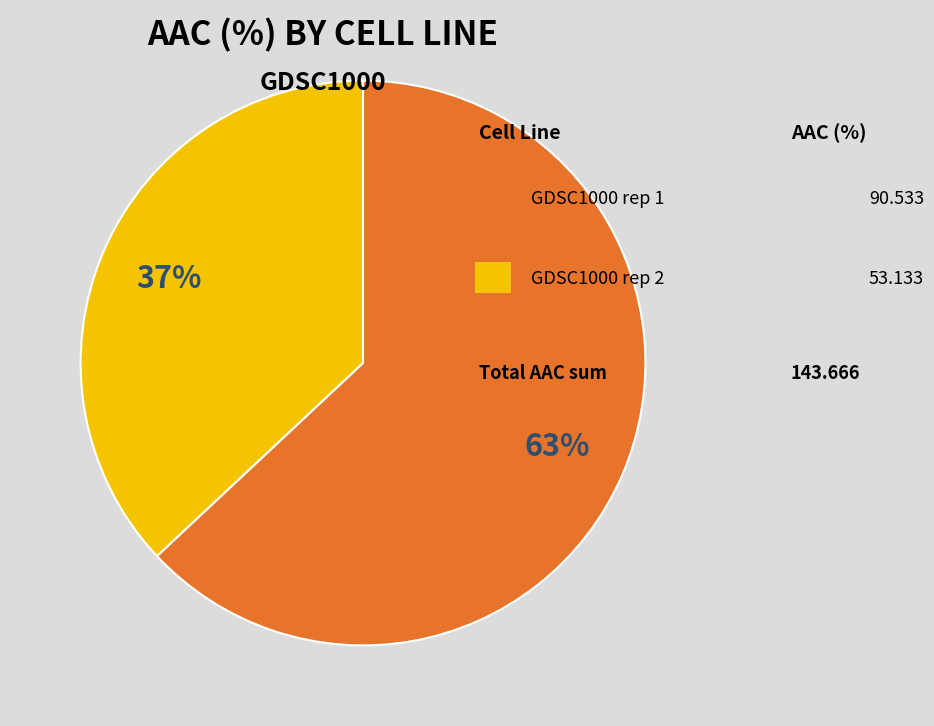

Count the number of slices in the pie.

2